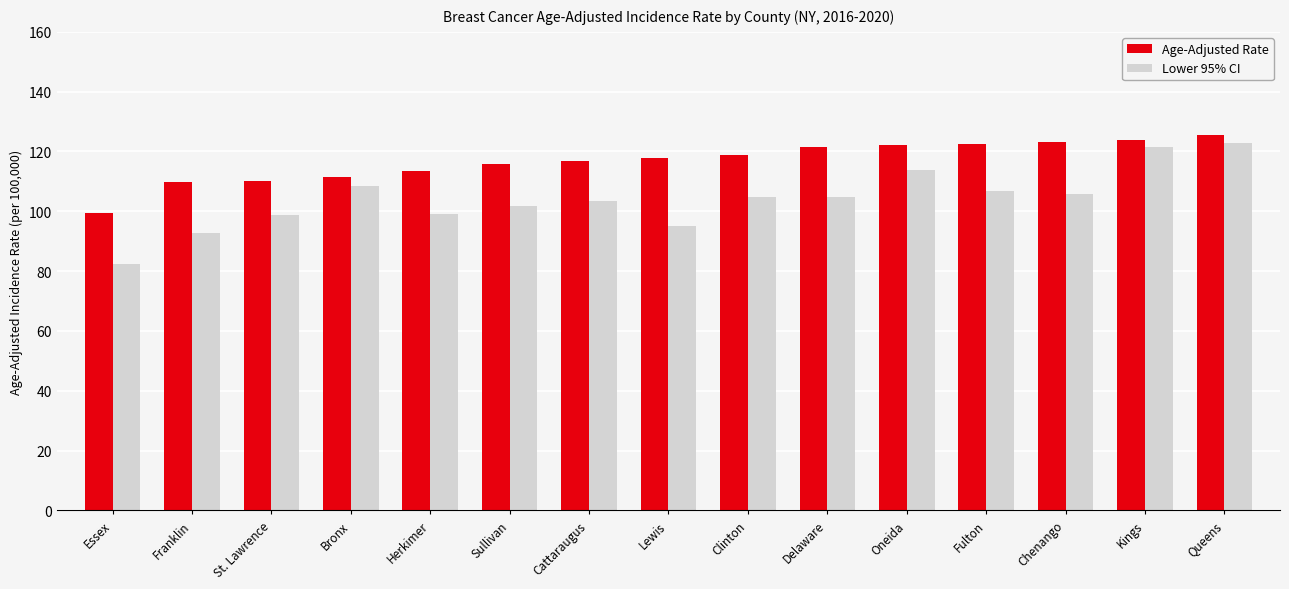

Which label corresponds to the largest value in the chart?

Queens